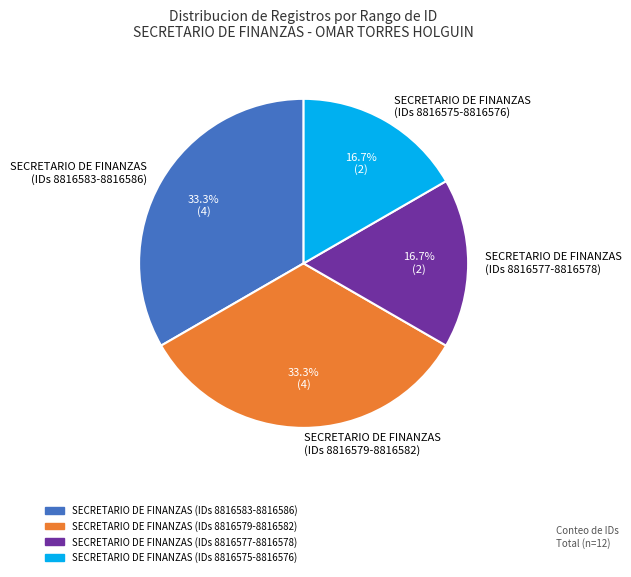

Does any single category account for the majority?

No